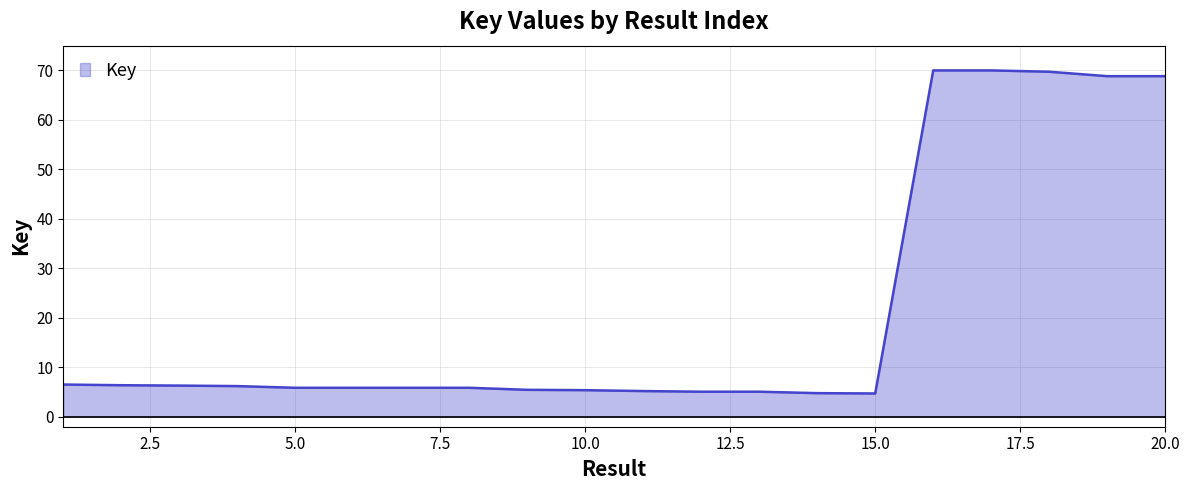

True or false: there are more than 1 points higher than both neighbors.

True